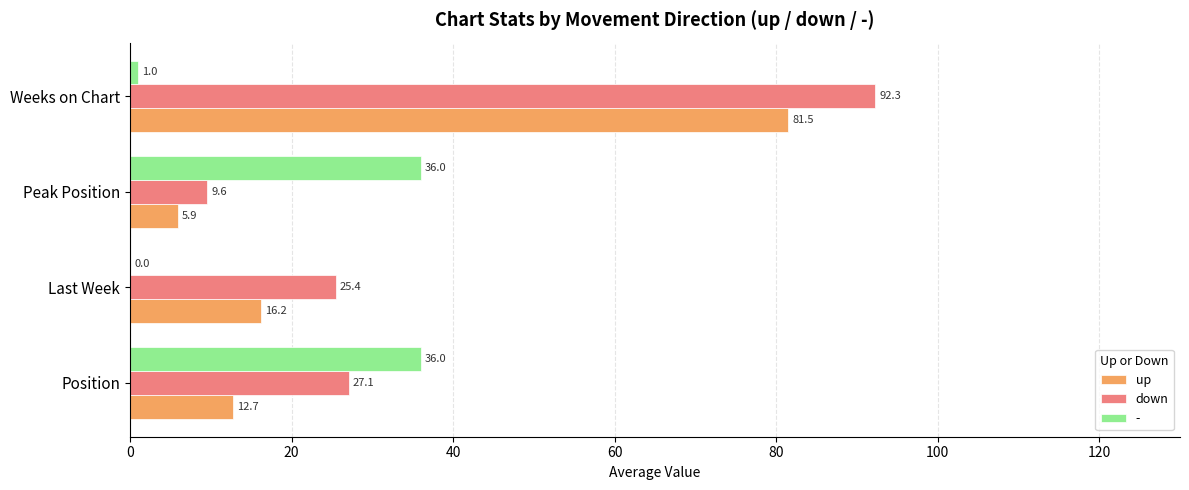

Between Position and Last Week, which series saw the biggest shift?

-